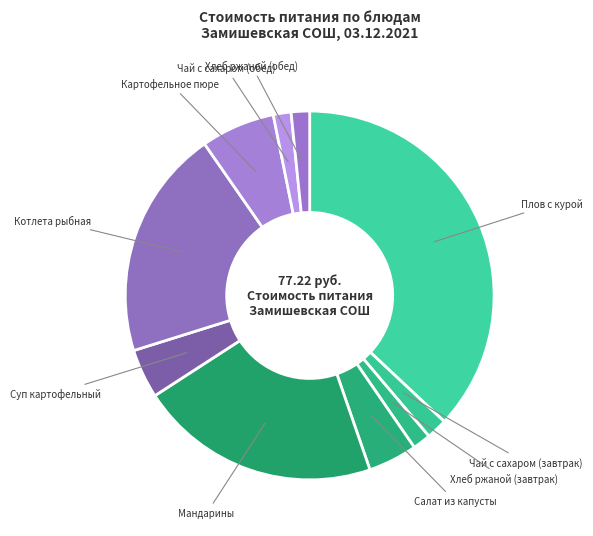

Between Салат из капусты and Котлета рыбная, which is larger?

Котлета рыбная